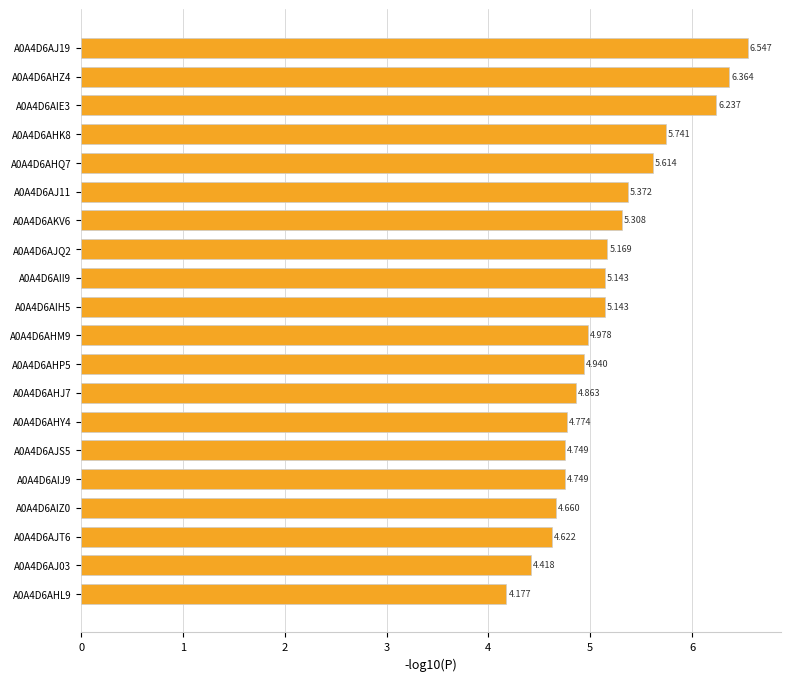

What is the average value?

5.2